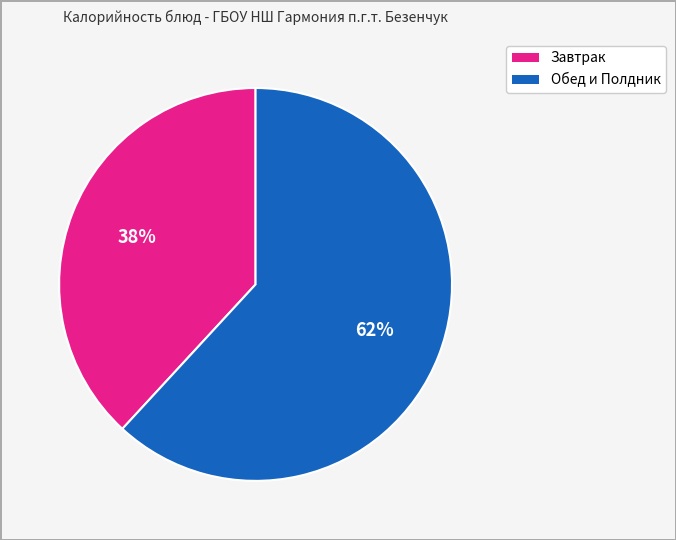

To the nearest percent, what is the difference between the largest and smallest slice percentages?

24%